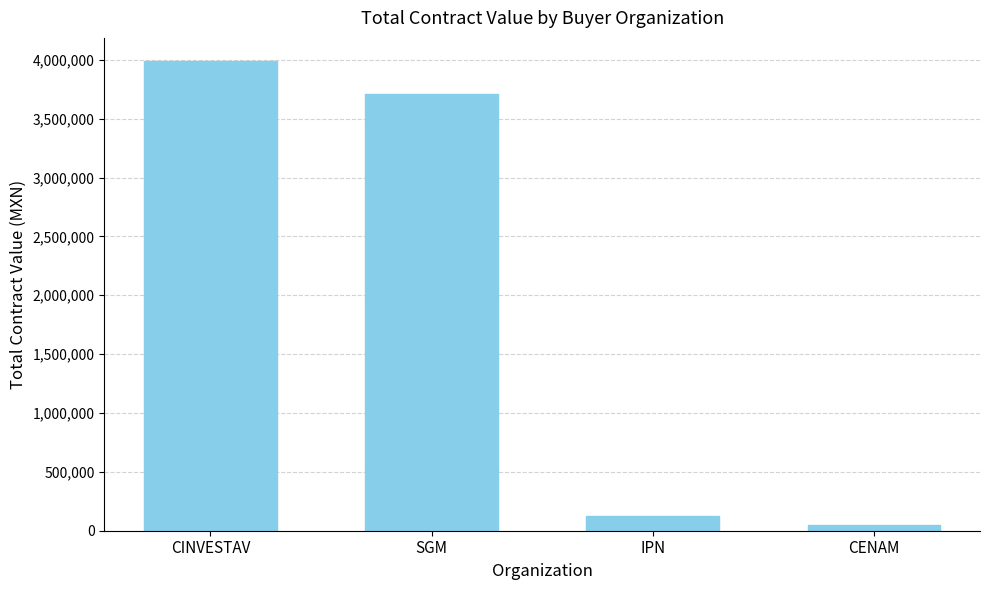

What is the sum of all values?

7871172.2